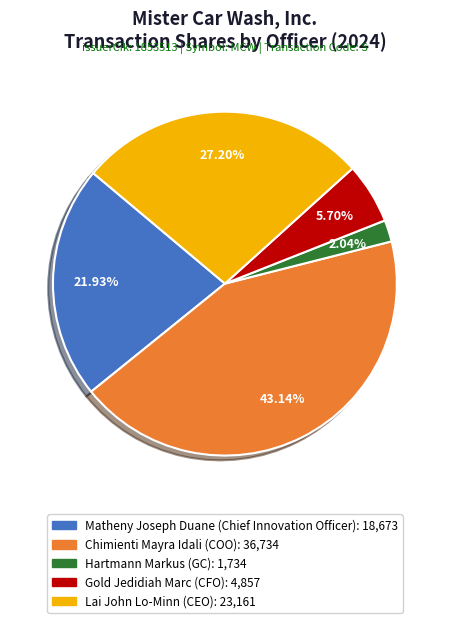

How many slices are in this pie chart?

5